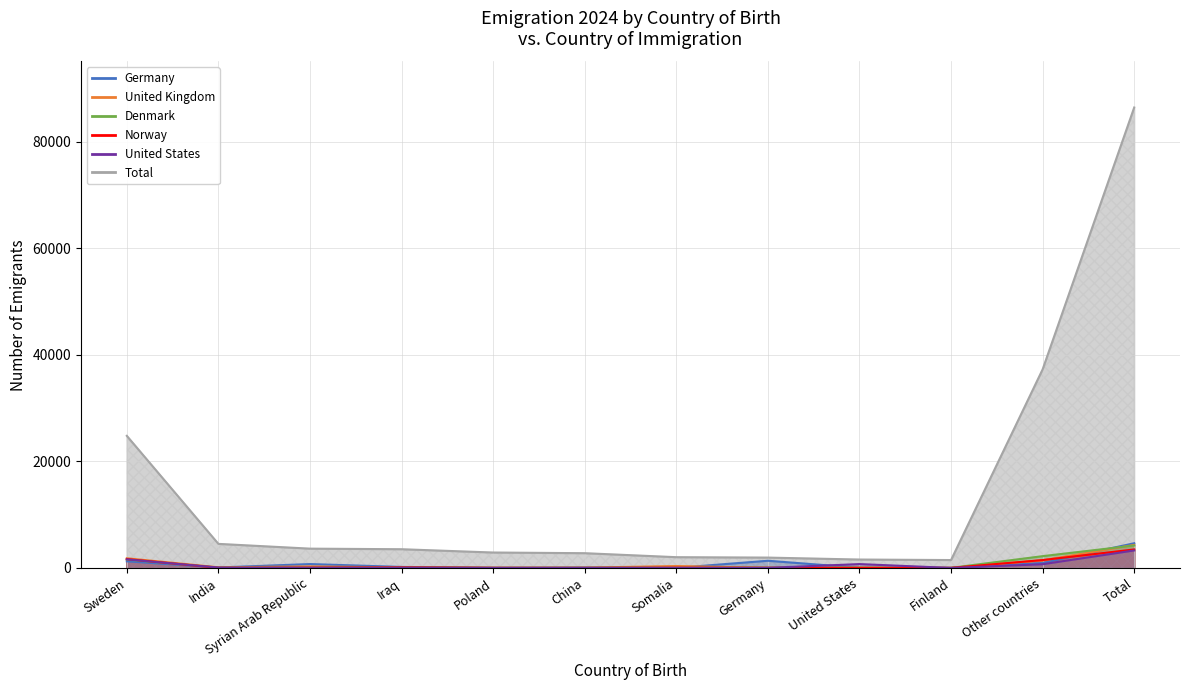

Reading left to right, what are all the values shown in this chart?

Germany: Sweden=1246	India=87	Syrian Arab Republic=731	Iraq=192	Poland=14	China=34	Somalia=13	Germany=1350	United States=34	Finland=14	Other countries=923	Total=4638
United Kingdom: Sweden=1819	India=125	Syrian Arab Republic=282	Iraq=117	Poland=23	China=52	Somalia=365	Germany=33	United States=56	Finland=7	Other countries=1439	Total=4318
Denmark: Sweden=1584	India=52	Syrian Arab Republic=57	Iraq=102	Poland=29	China=41	Somalia=25	Germany=51	United States=43	Finland=20	Other countries=2215	Total=4219
Norway: Sweden=1672	India=17	Syrian Arab Republic=58	Iraq=109	Poland=23	China=10	Somalia=44	Germany=29	United States=15	Finland=18	Other countries=1481	Total=3476
United States: Sweden=1608	India=76	Syrian Arab Republic=29	Iraq=57	Poland=10	China=32	Somalia=24	Germany=19	United States=726	Finland=7	Other countries=698	Total=3286
Total: Sweden=24805	India=4521	Syrian Arab Republic=3625	Iraq=3517	Poland=2898	China=2772	Somalia=2022	Germany=1945	United States=1579	Finland=1484	Other countries=37281	Total=86449